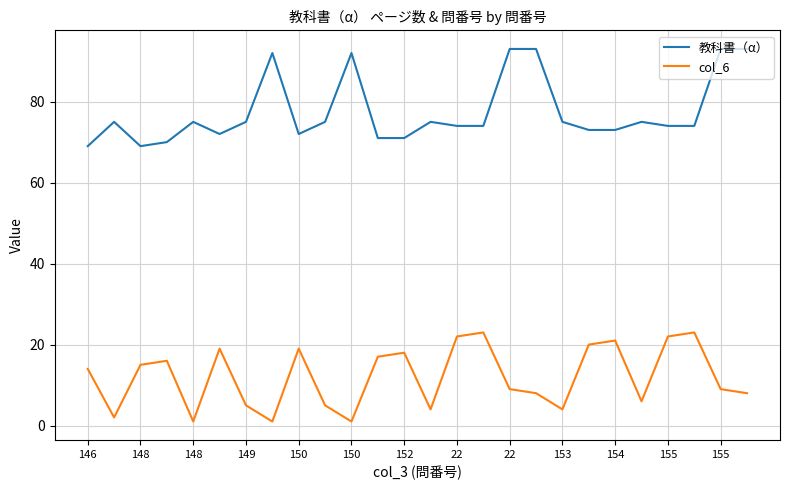

What is the maximum value shown in the chart?

93